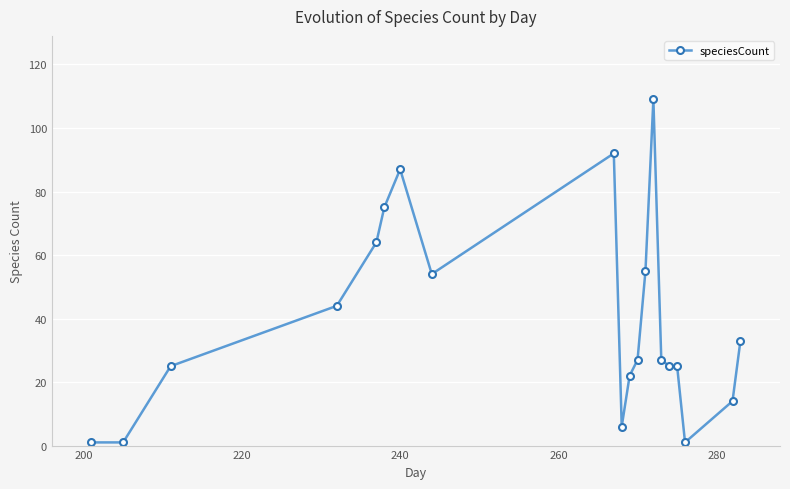

What is the maximum value shown in the chart?

109